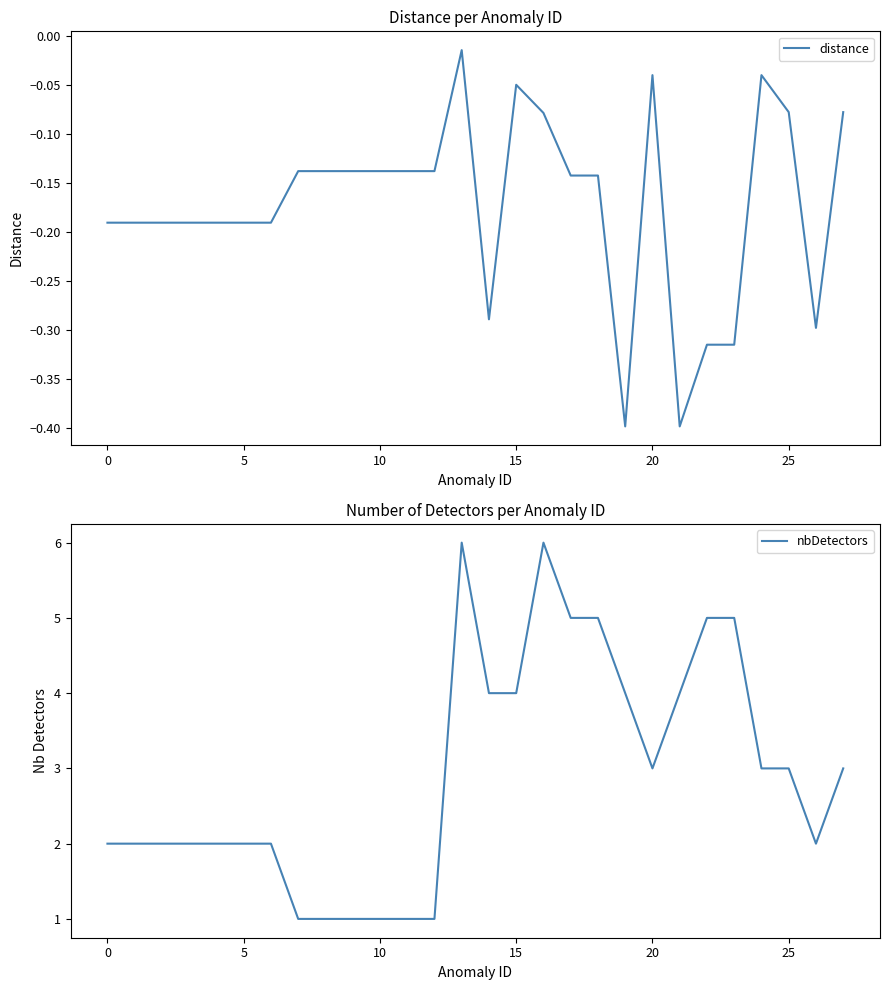

The value of distance at 18 is -0.1. True or false?

False